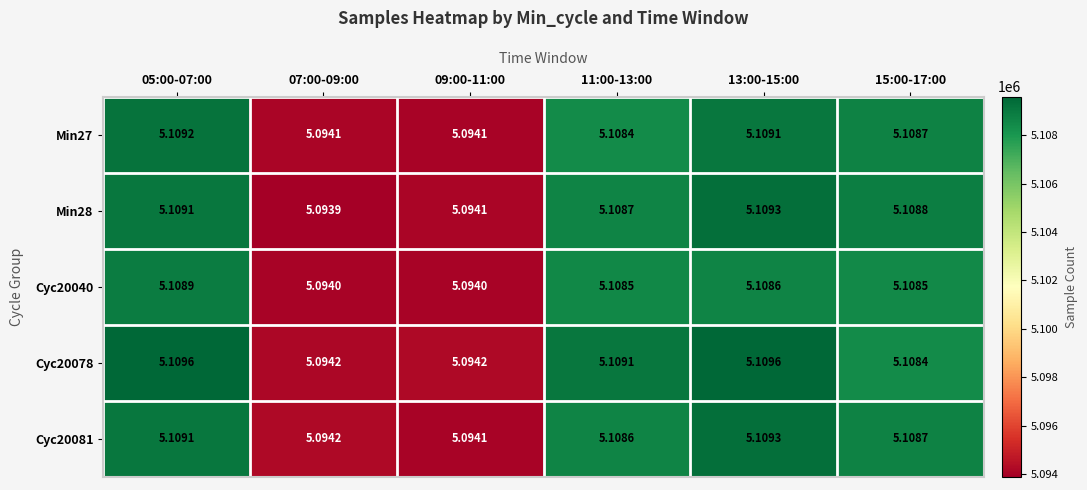

Which series has the largest total across all categories?

Cyc20078